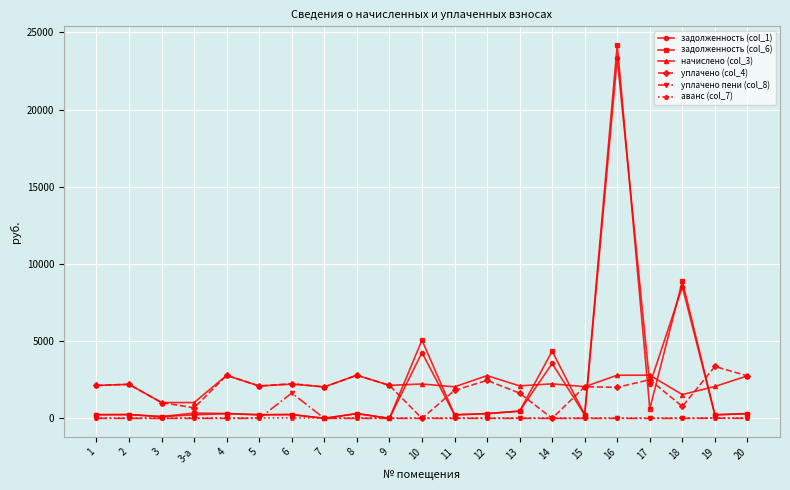

The value of уплачено (col_4) at 20 is 2752.3. True or false?

True